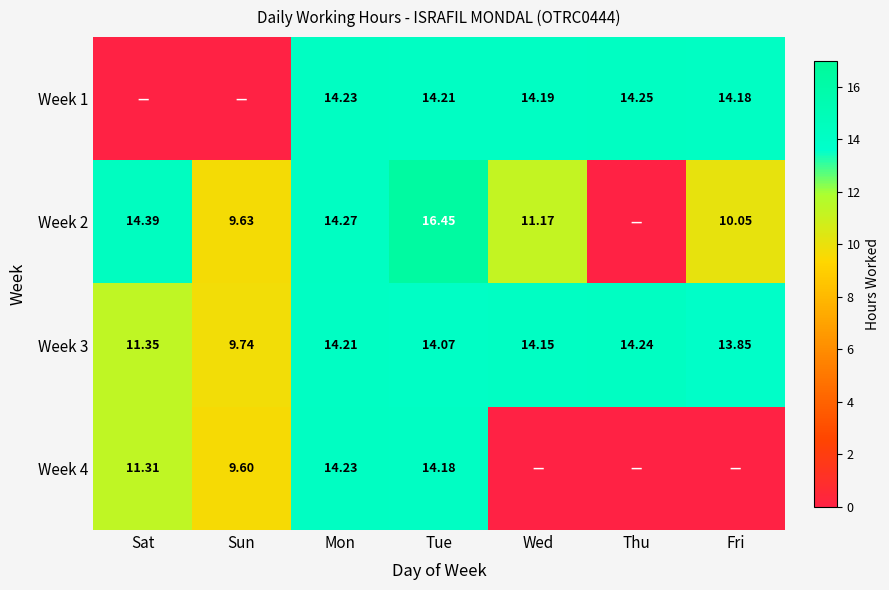

At which category is the sum across all series the highest?

Tue